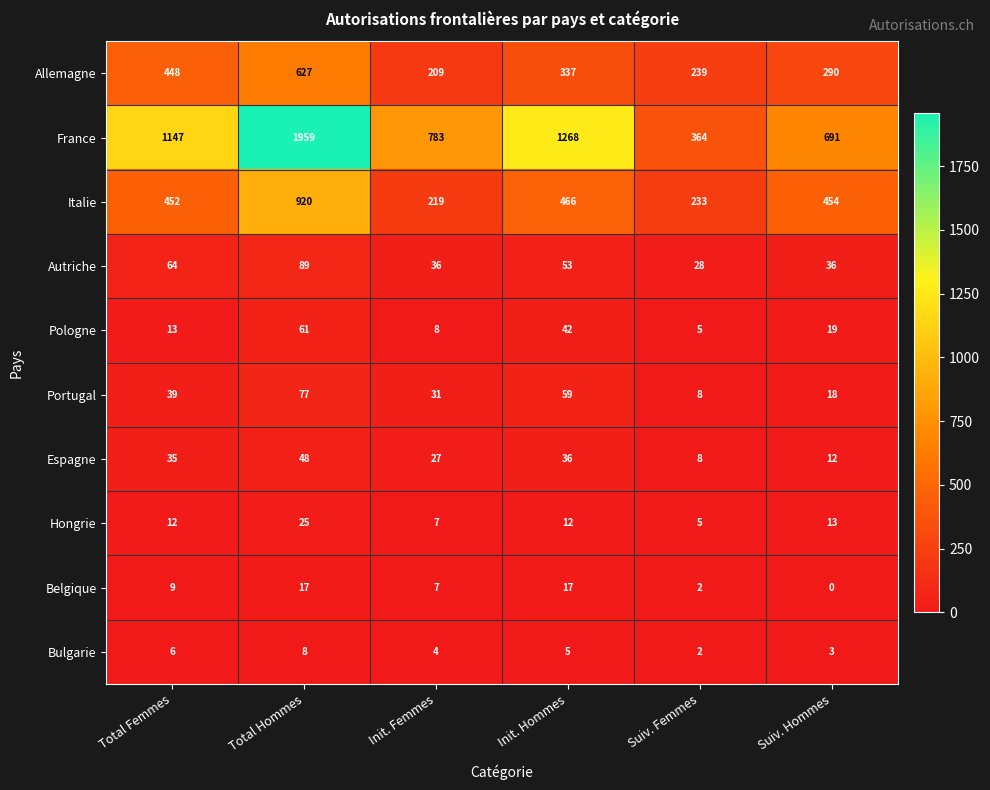

List the series in order of their peak value, lowest first.

Bulgarie, Belgique, Hongrie, Espagne, Pologne, Portugal, Autriche, Allemagne, Italie, France